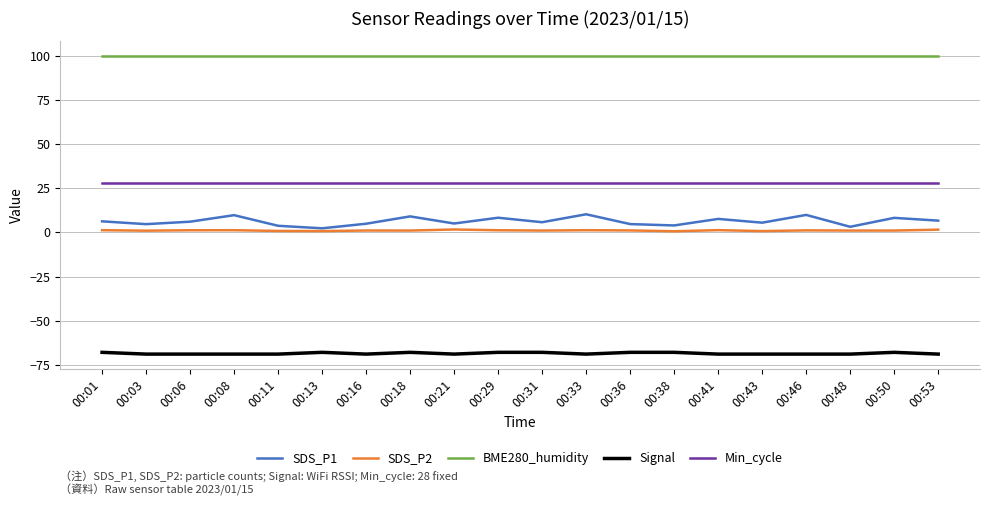

True or false: Signal has more than 1 points higher than both neighbors.

True